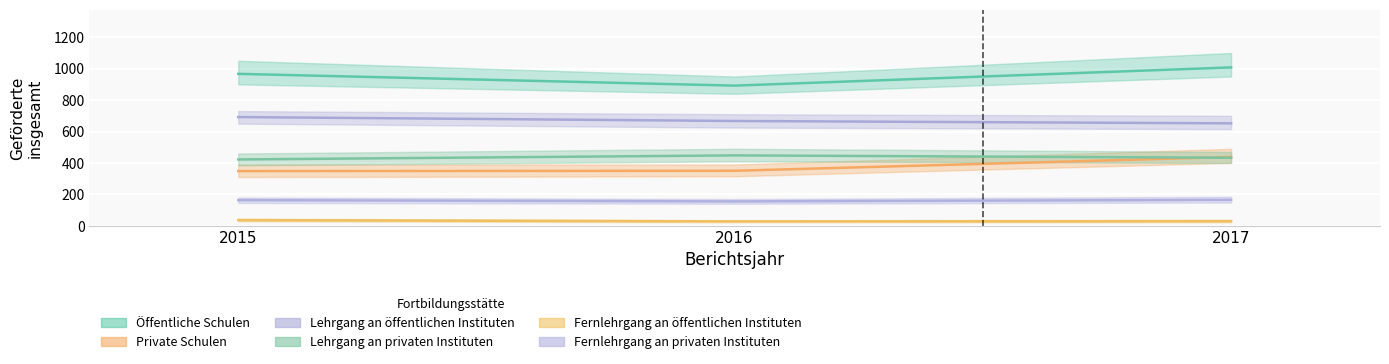

What is the difference between the second highest and minimum values in the Fernlehrgang an öffentlichen Instituten series?

1